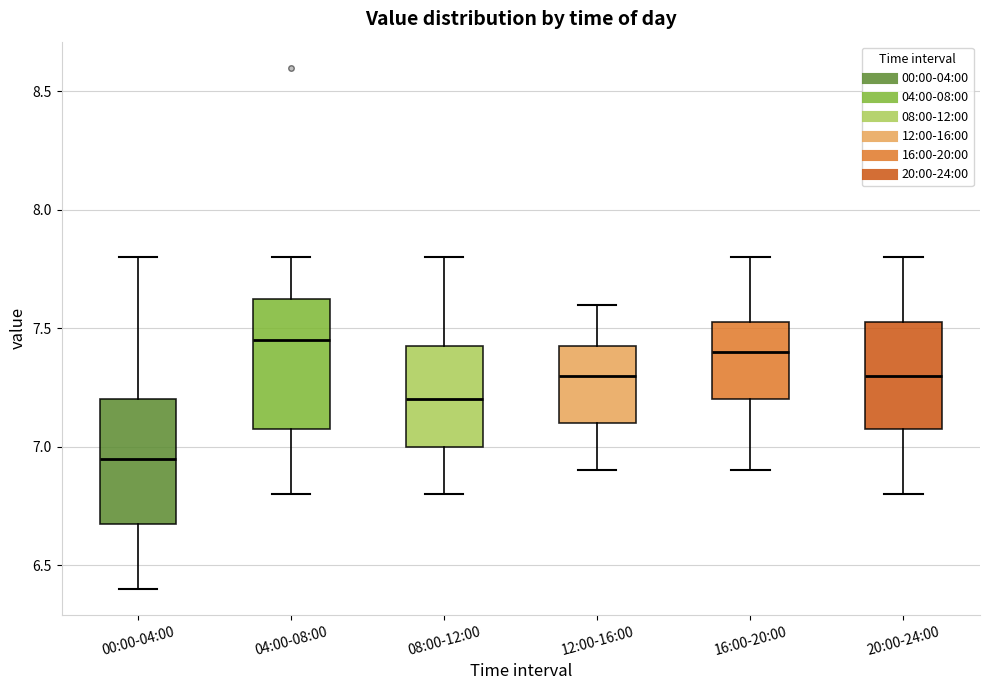

Reading left to right, transcribe this box plot: for each box, give where its median line is, the range the box spans, and where its two whiskers end, as read against the y-axis. The values are not printed on the chart, so give them approximately, as read against the axis.

00:00-04:00: median 6.95, box 6.70 to 7.20, whiskers 6.40 to 7.80
04:00-08:00: median 7.45, box 7.10 to 7.65, whiskers 6.80 to 7.80
08:00-12:00: median 7.20, box 7.00 to 7.45, whiskers 6.80 to 7.80
12:00-16:00: median 7.30, box 7.10 to 7.45, whiskers 6.90 to 7.60
16:00-20:00: median 7.40, box 7.20 to 7.55, whiskers 6.90 to 7.80
20:00-24:00: median 7.30, box 7.10 to 7.55, whiskers 6.80 to 7.80